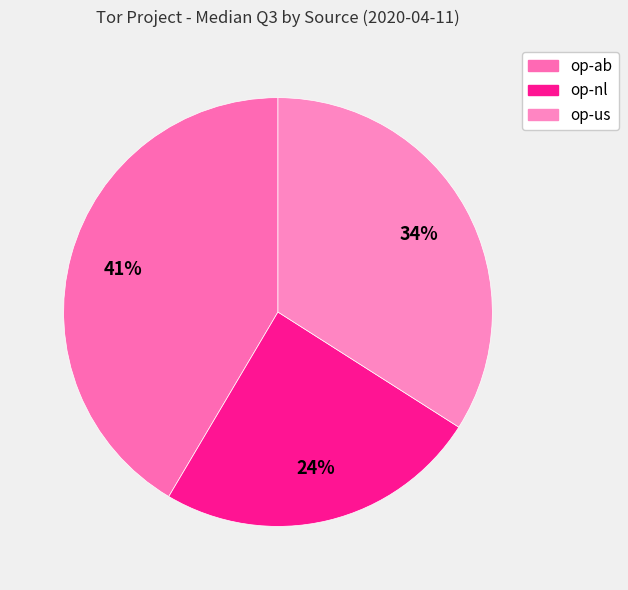

Is op-nl the majority of the pie?

No